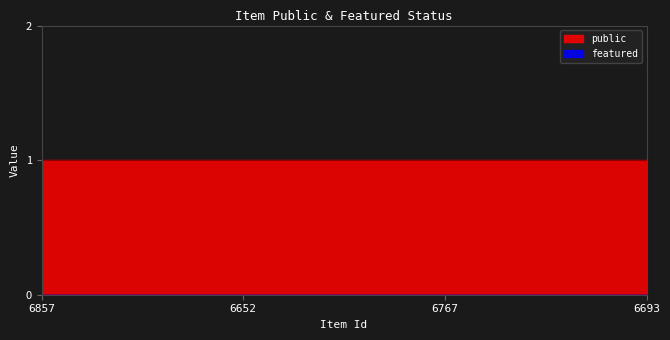

List the series in order of their overall mean, highest first.

public, featured